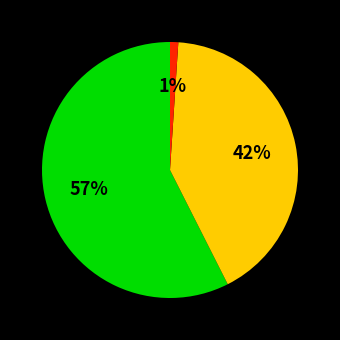

To the nearest percent, what is the difference between the largest and smallest slice percentages?

56%